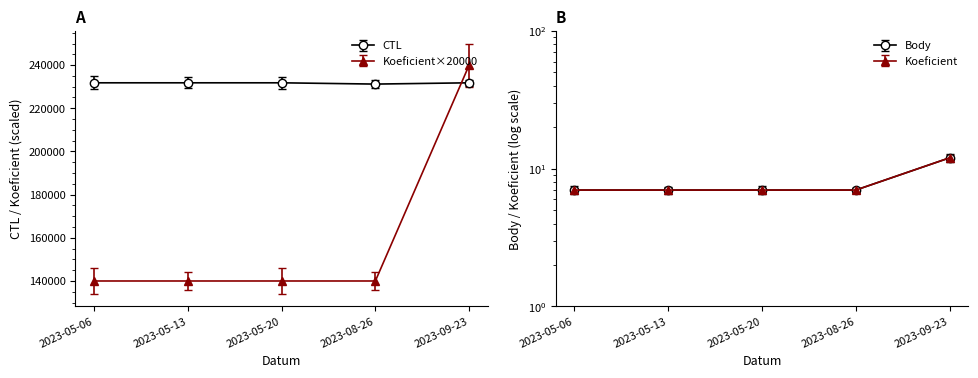

At which label is CTL closest to 231507?

2023-05-06